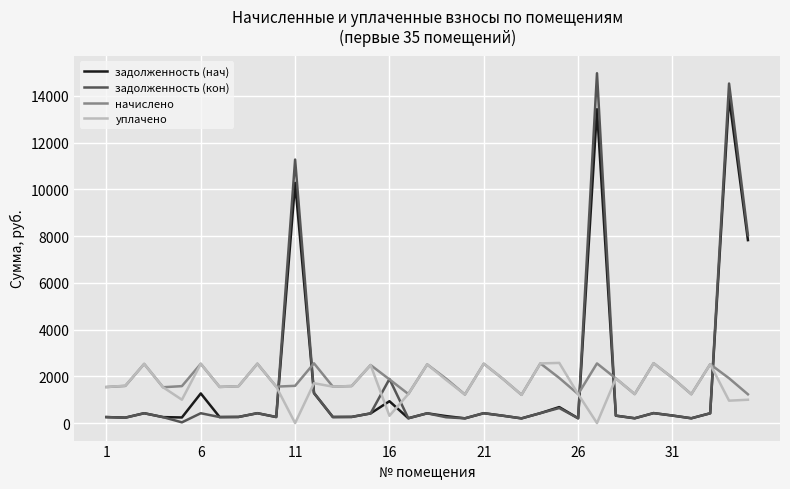

Which series has the largest range (max minus min)?

задолженность (кон)